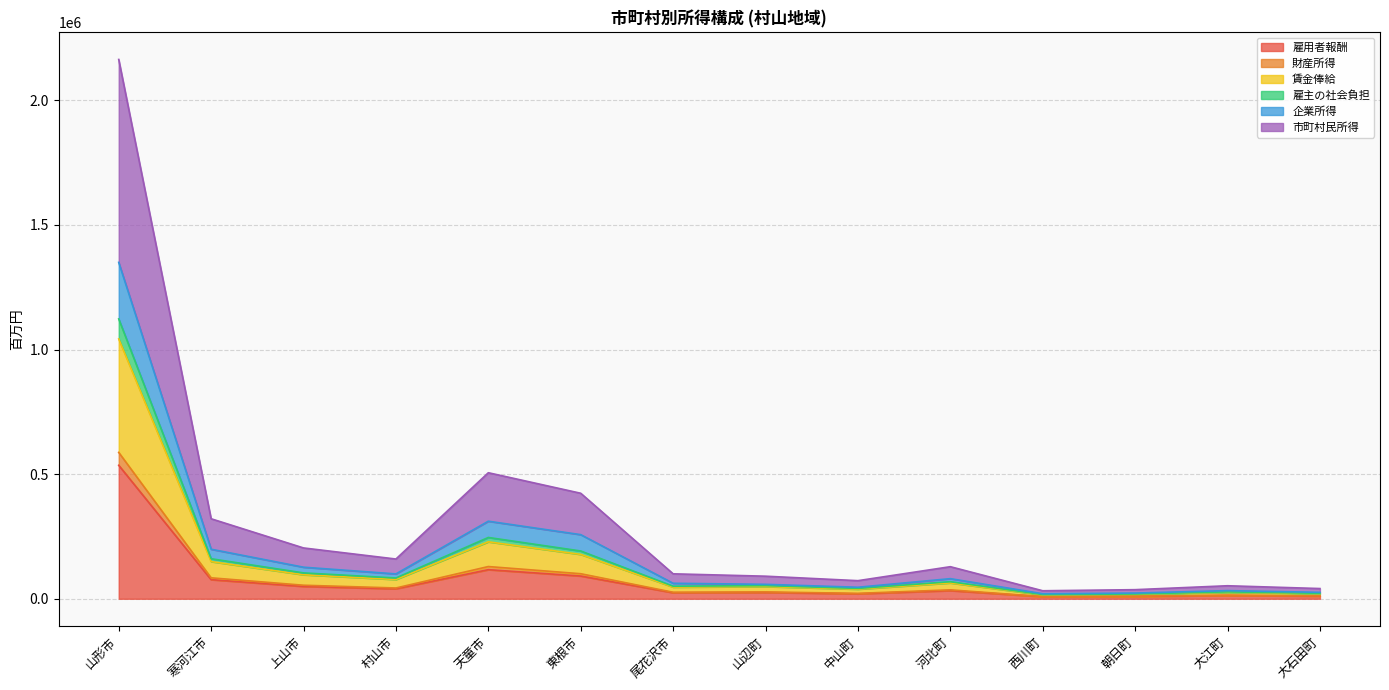

True or false: 雇用者報酬 and 賃金俸給 cross at least once.

False